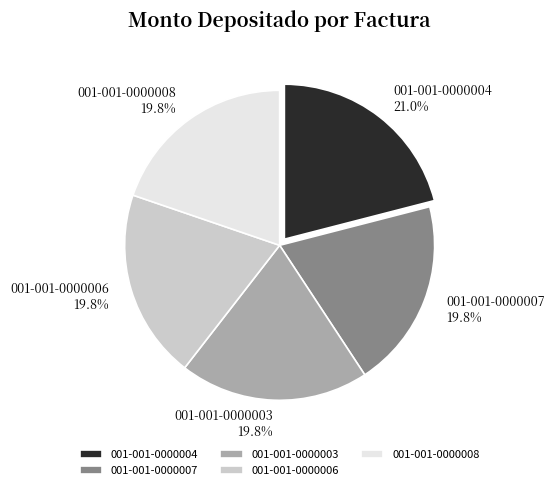

Between 001-001-0000006 and 001-001-0000004, which is larger?

001-001-0000004